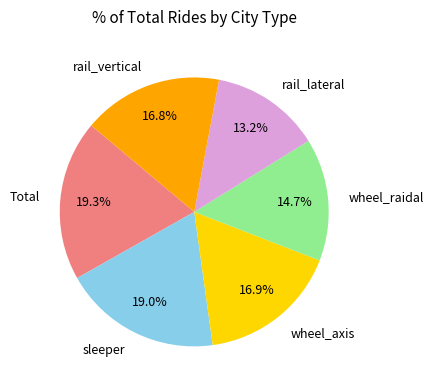

To the nearest percent, what is the combined percentage of Total and rail_vertical?

36%